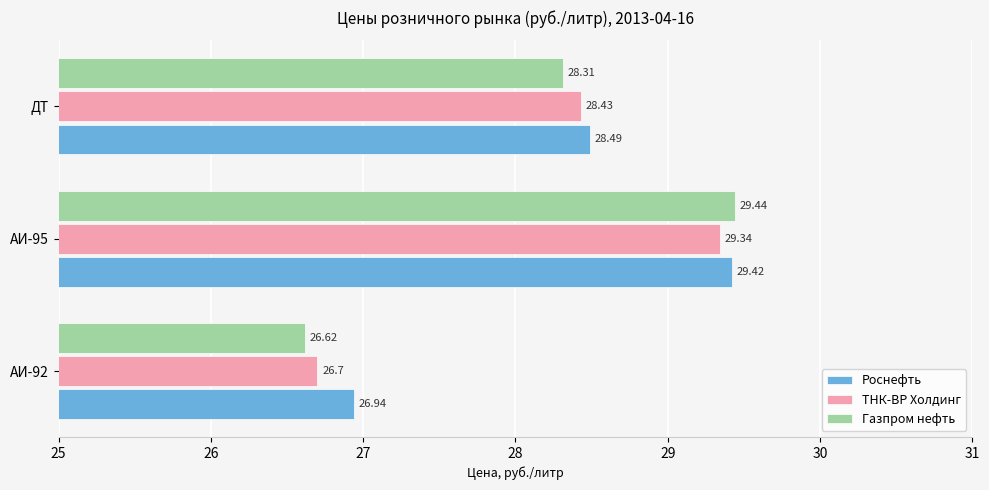

At which label is Роснефть closest to 28?

ДТ